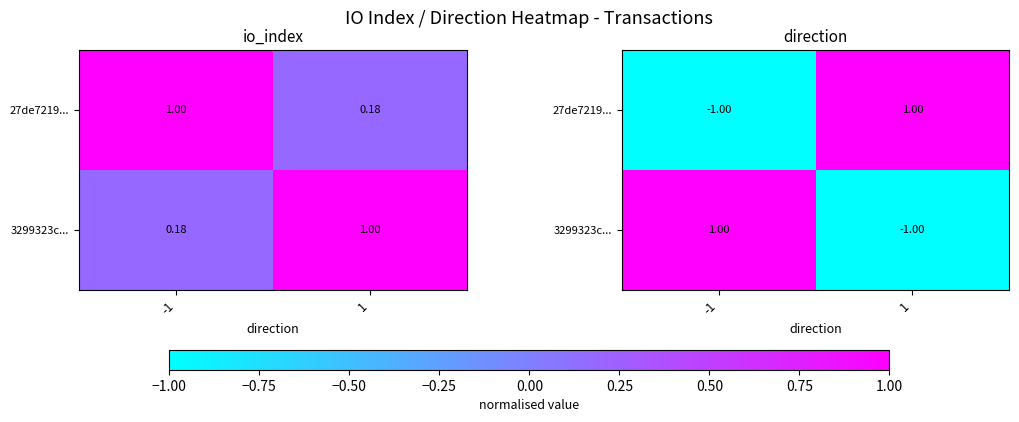

Which series changed the most between -1 and 1?

27de7219...